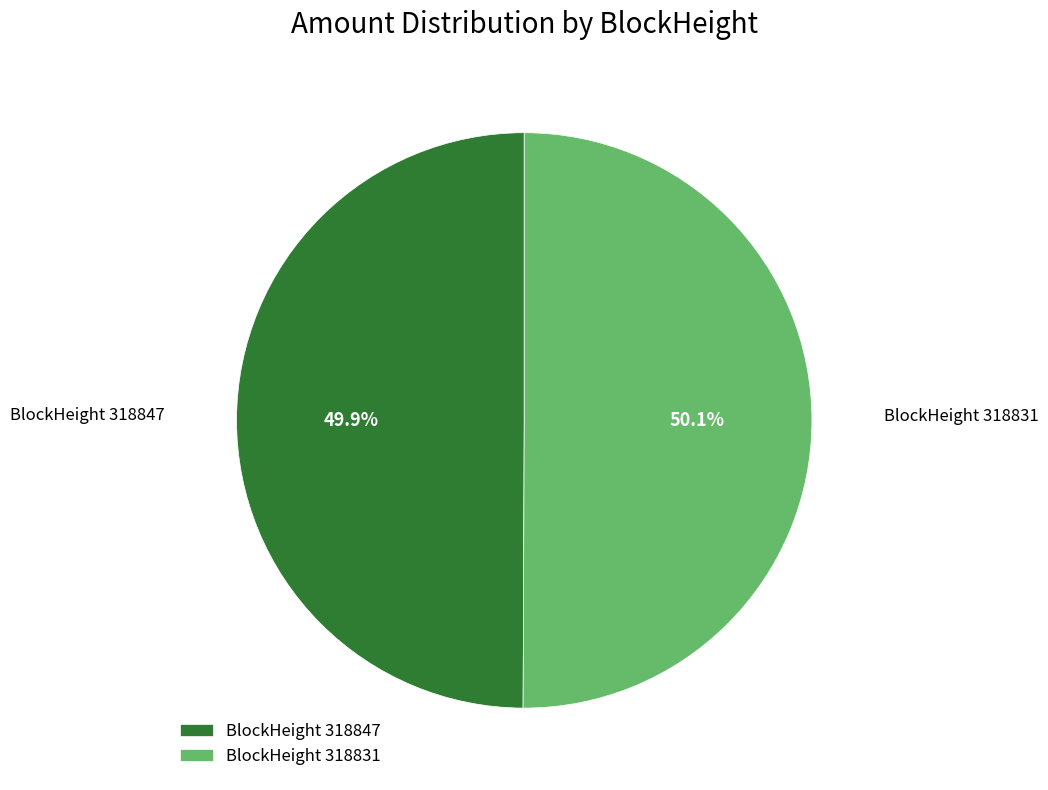

Does any single category account for the majority?

Yes